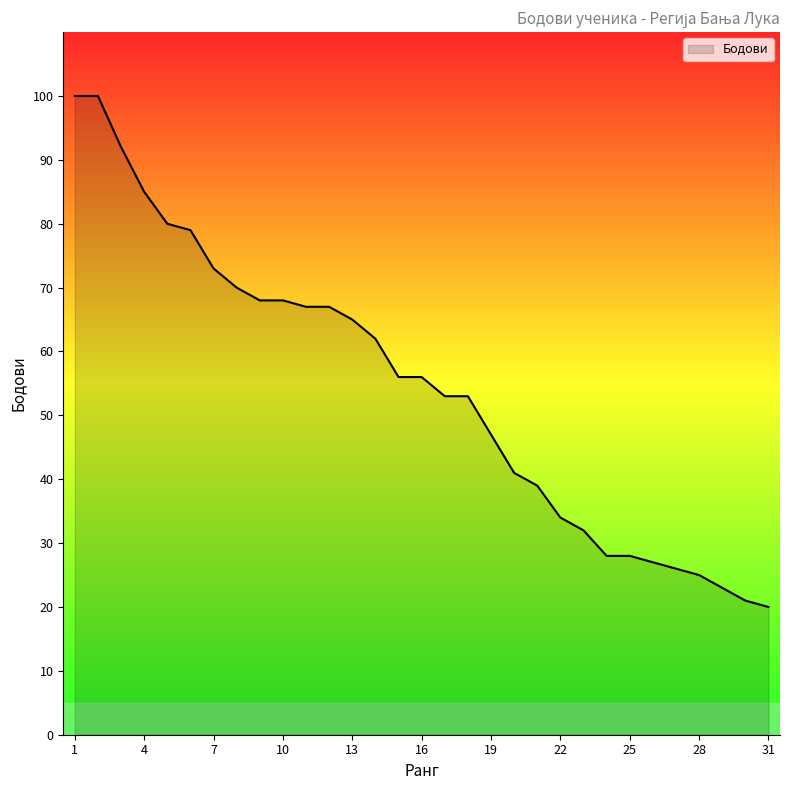

What is the maximum value shown in the chart?

100